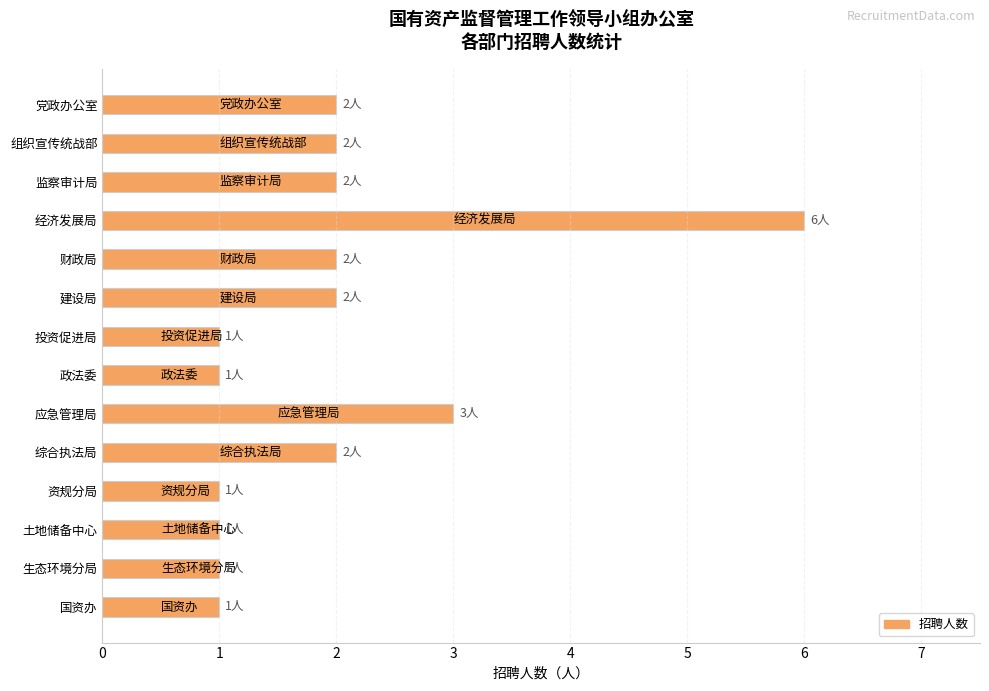

The value at 建设局 is 2. True or false?

True